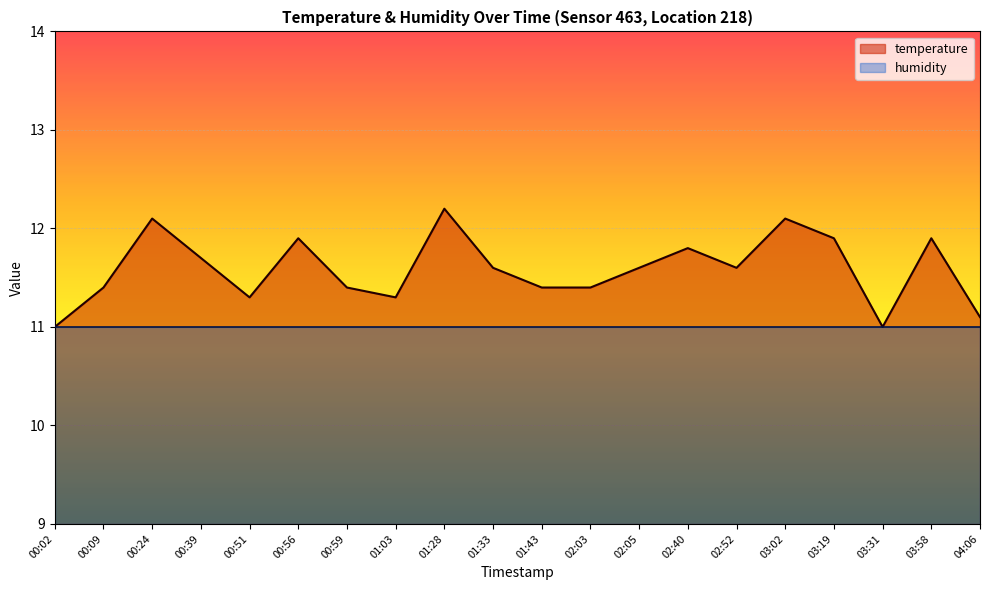

Reading left to right, transcribe all the data shown in this chart.

00:02=11.0	00:09=11.4	00:24=12.1	00:39=11.7	00:51=11.3	00:56=11.9	00:59=11.4	01:03=11.3	01:28=12.2	01:33=11.6	01:43=11.4	02:03=11.4	02:05=11.6	02:40=11.8	02:52=11.6	03:02=12.1	03:19=11.9	03:31=11.0	03:58=11.9	04:06=11.1